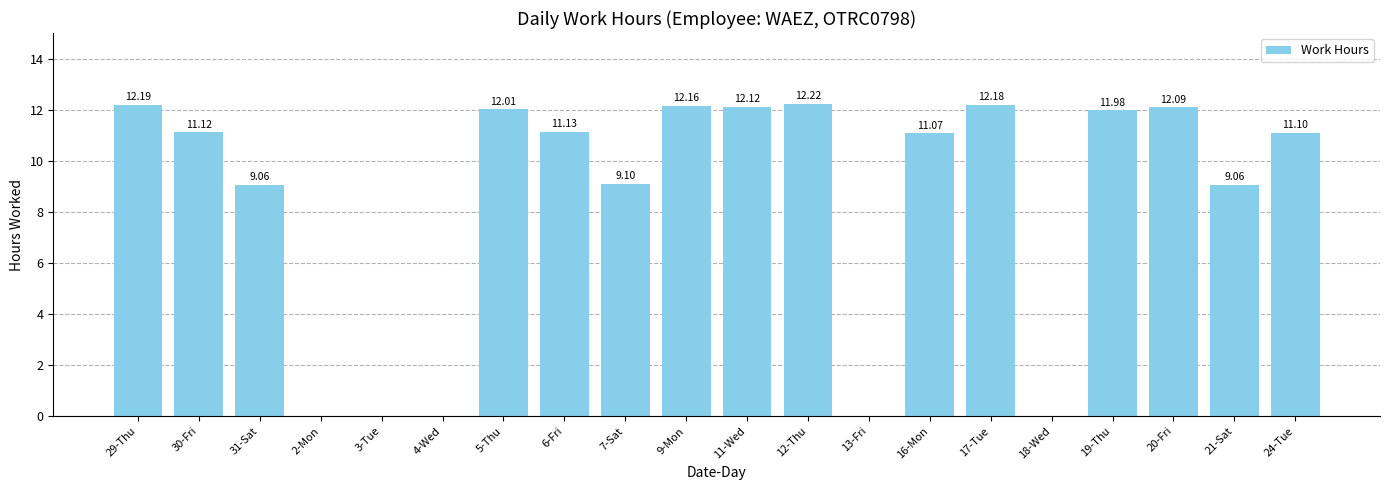

What is the sum of the values at 18-Wed and 5-Thu?

12.0